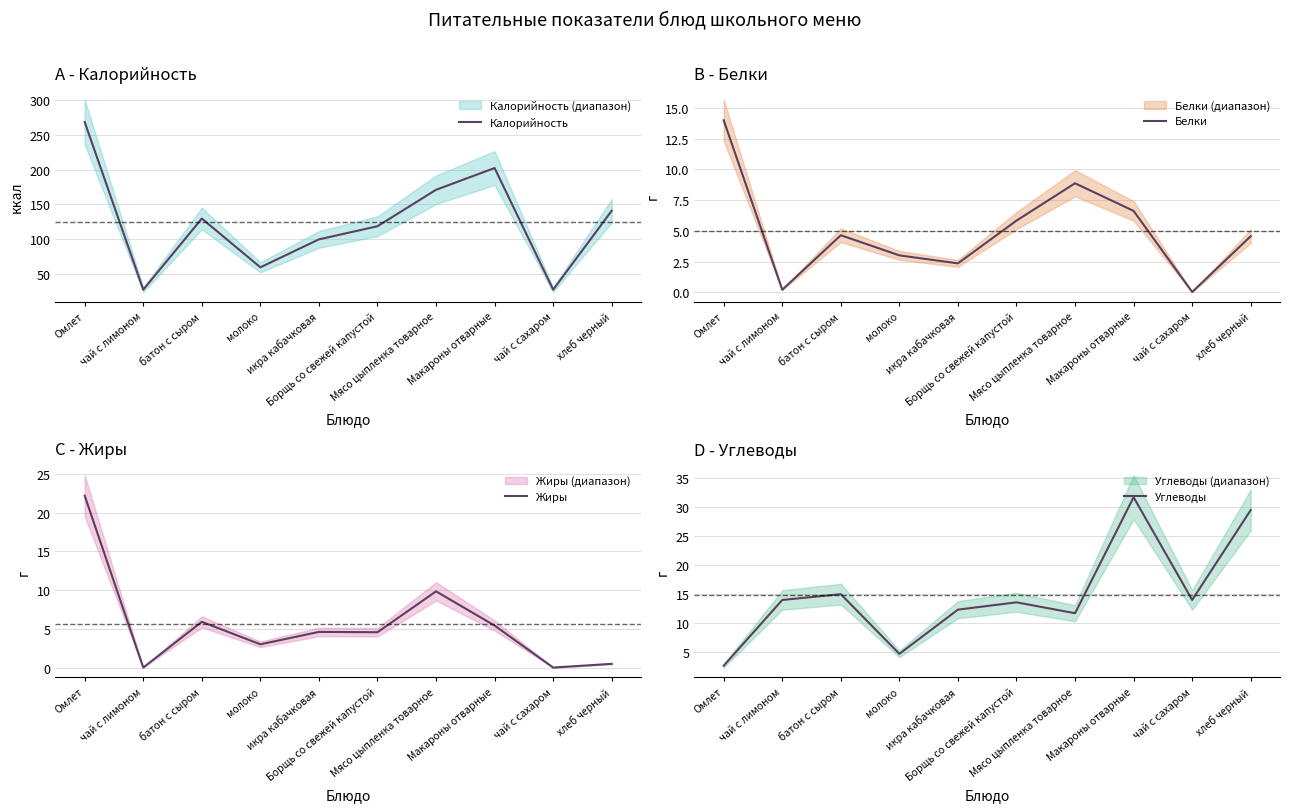

True or false: Калорийность has a value of 40.6 at чай с лимоном.

False